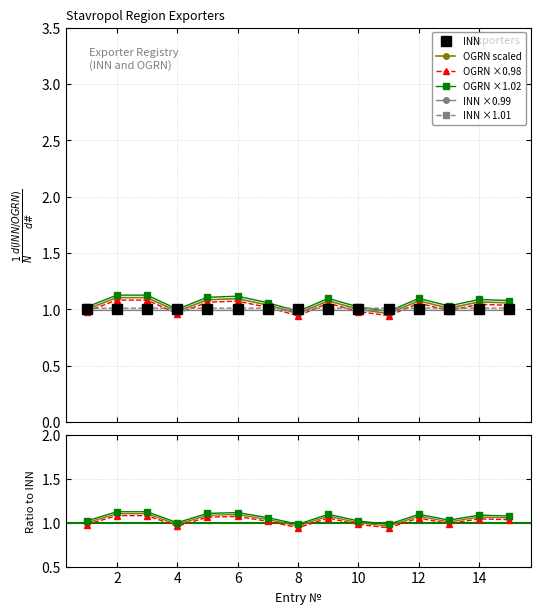

At which category is the sum across all series the highest?

2